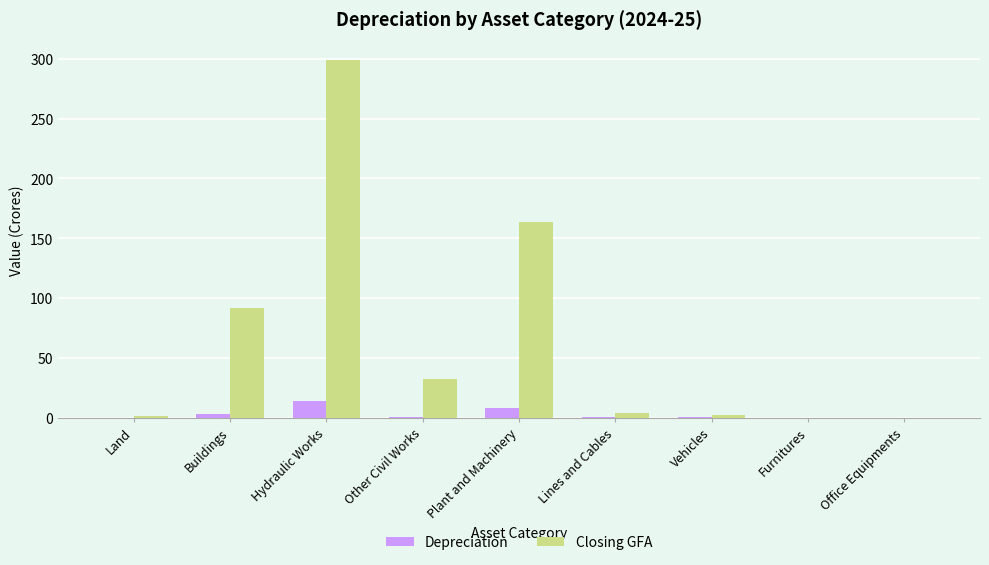

What is the total value across all series at Other Civil Works?

33.5